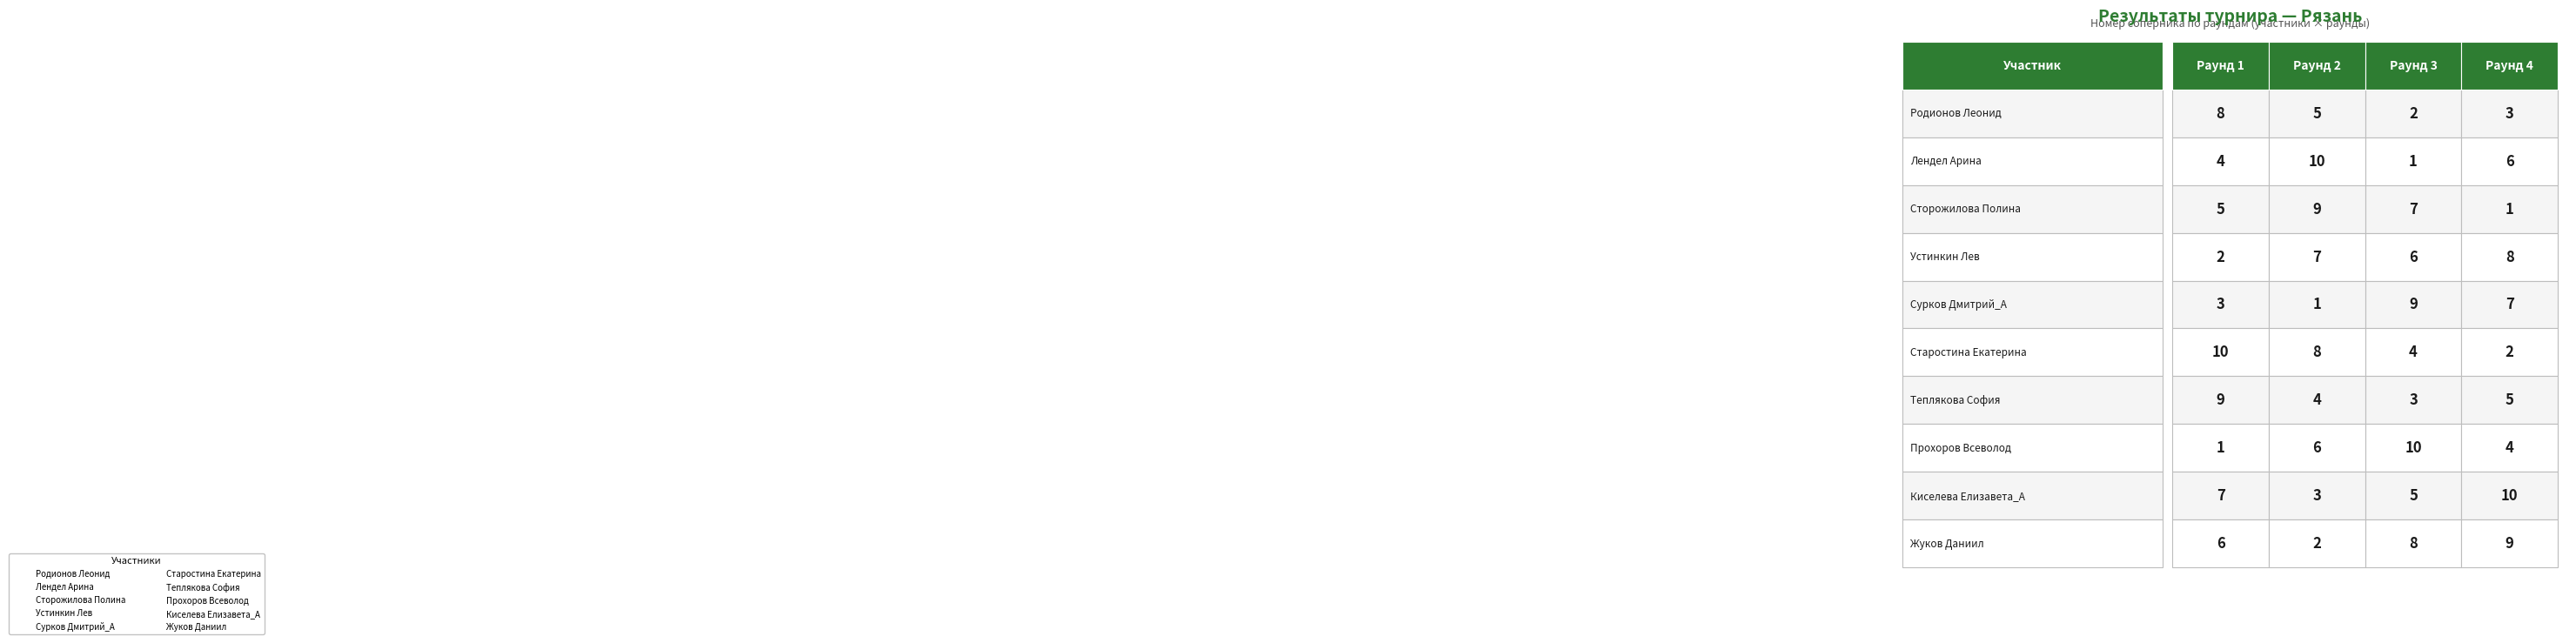

How many Прохоров Всеволод values are between 4 and 10?

3